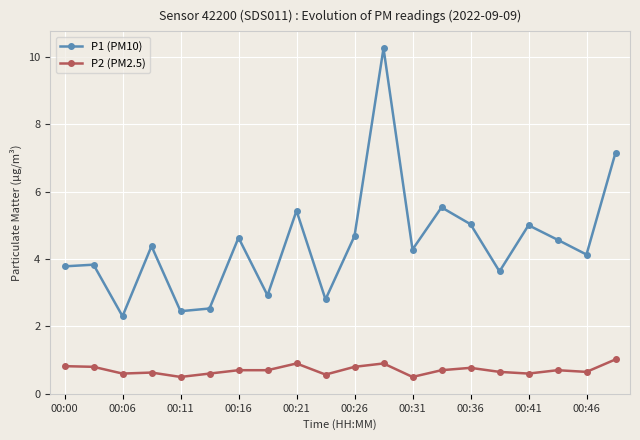

How many data points does each series have?

20